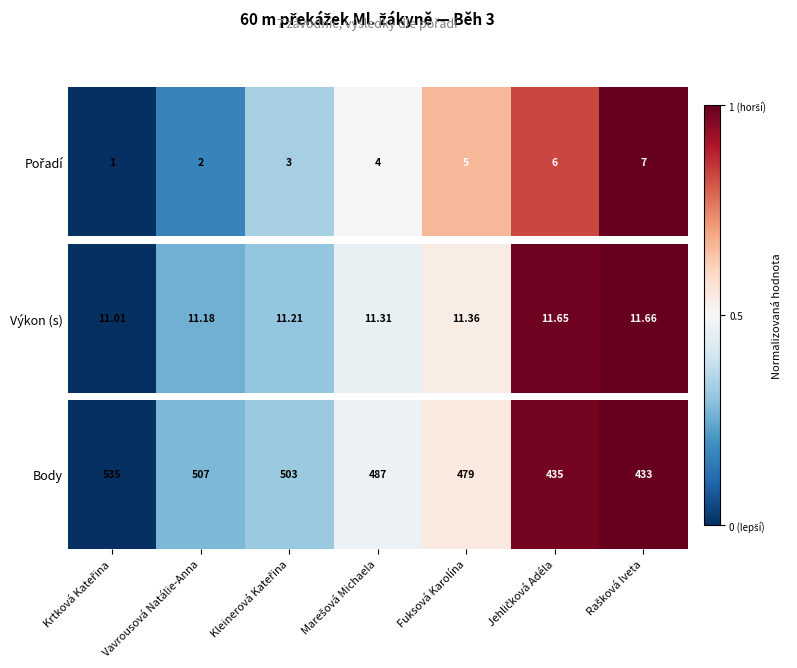

The value at Vavrousová Natálie-Anna is 0.1. True or false?

False